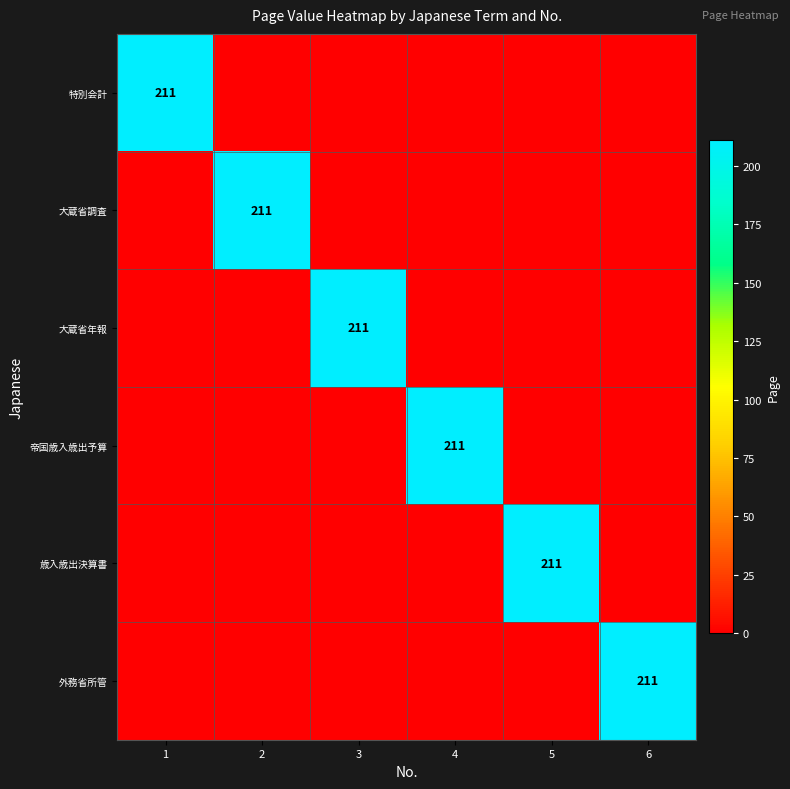

True or false: 特別会計 has a value of 89 at 1.

False